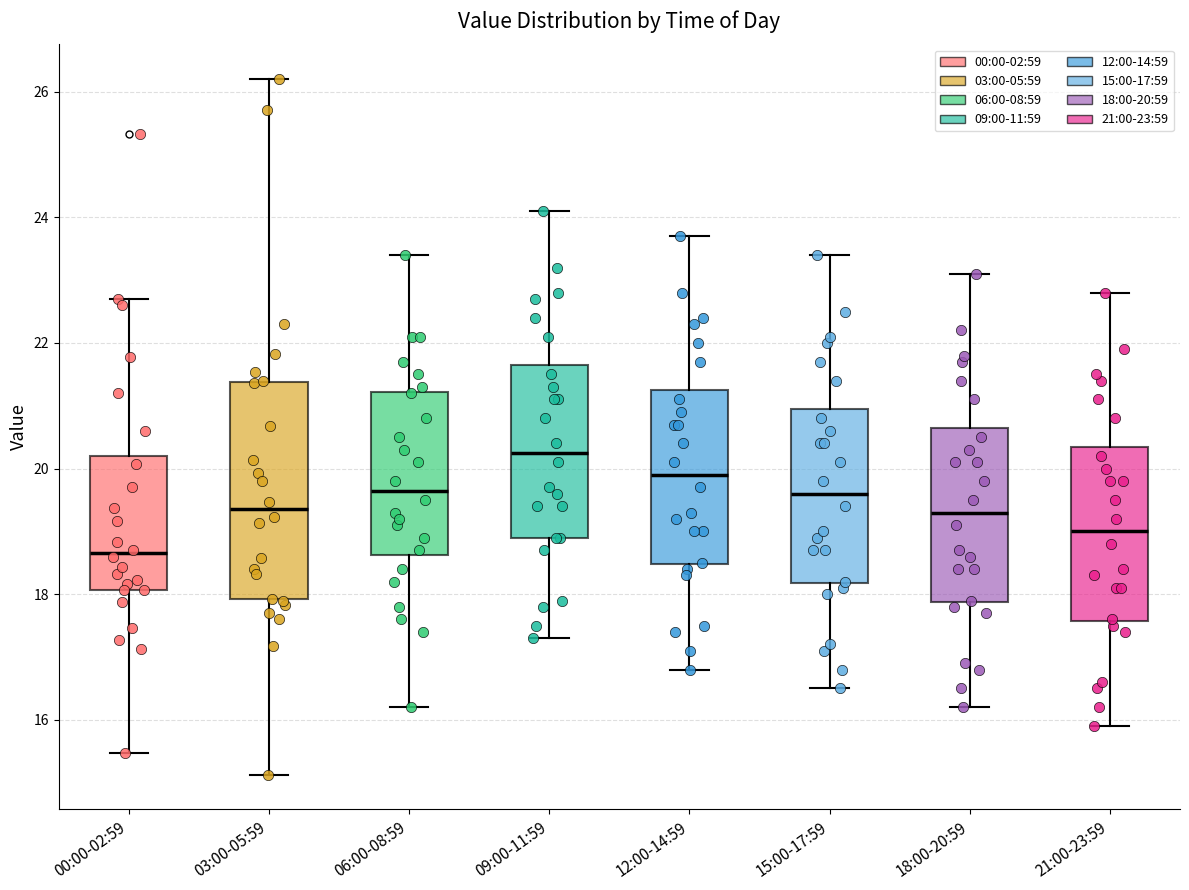

Which box is the tallest, from its lower edge to its upper edge?

03:00-05:59